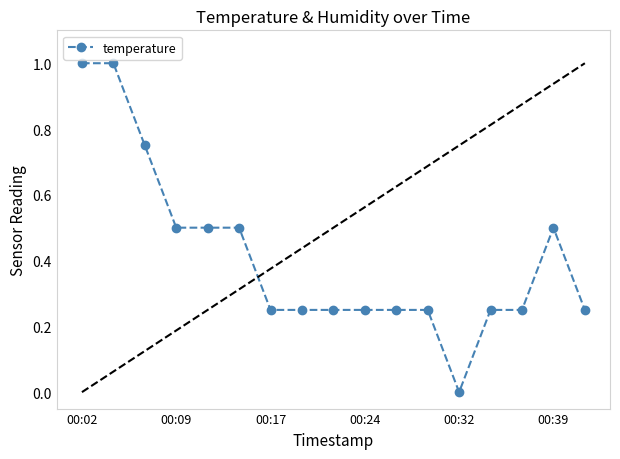

True or false: there are more than 0 points higher than both neighbors.

True